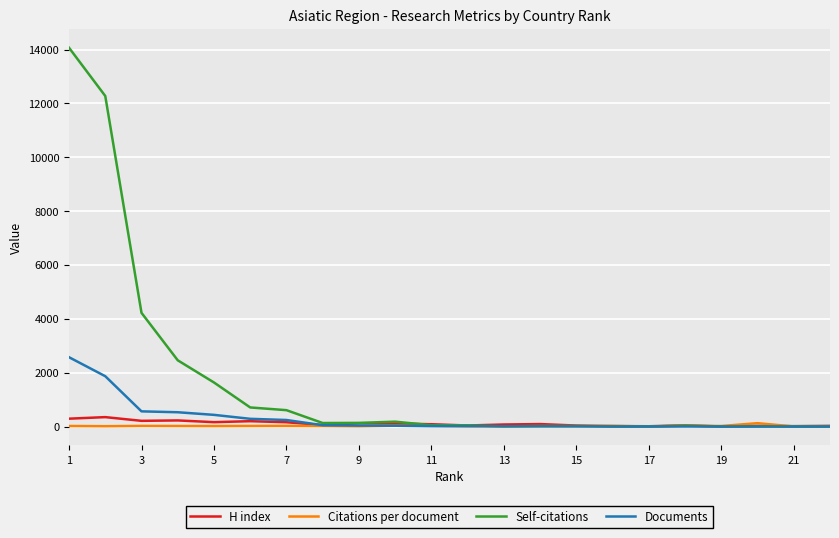

Which series has the widest spread of values?

Self-citations